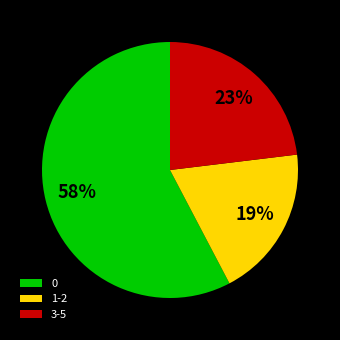

How many segments does this pie chart have?

3